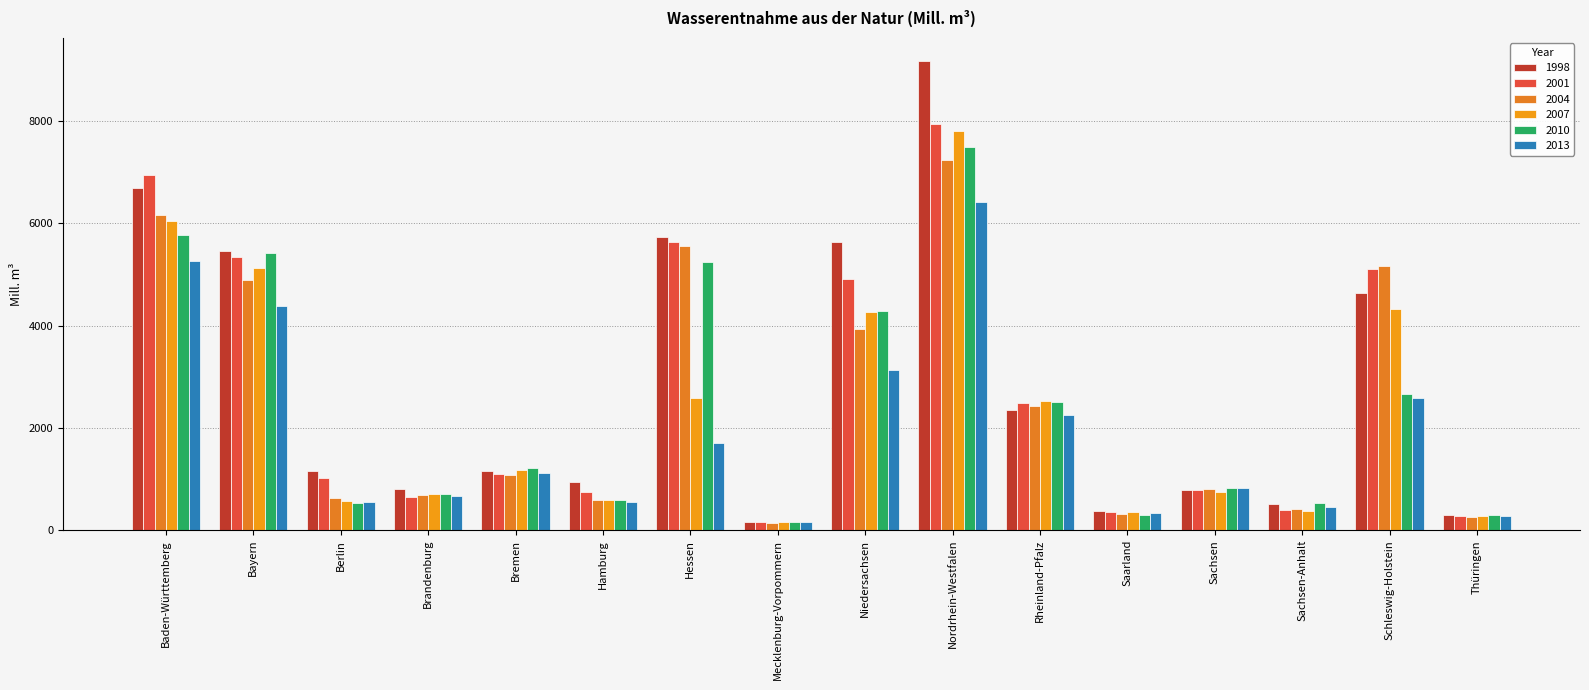

What is the minimum value for 2010?

158.6